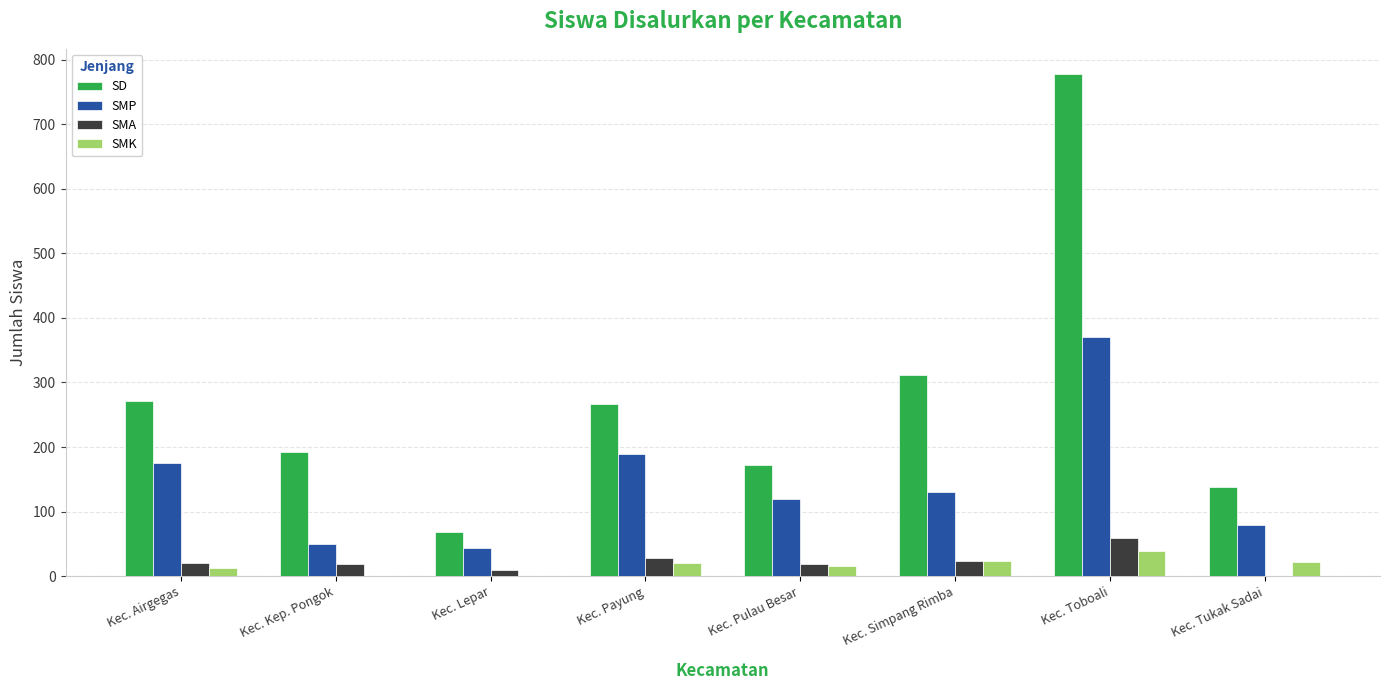

Between Kec. Kep. Pongok and Kec. Lepar, which series saw the biggest shift?

SD